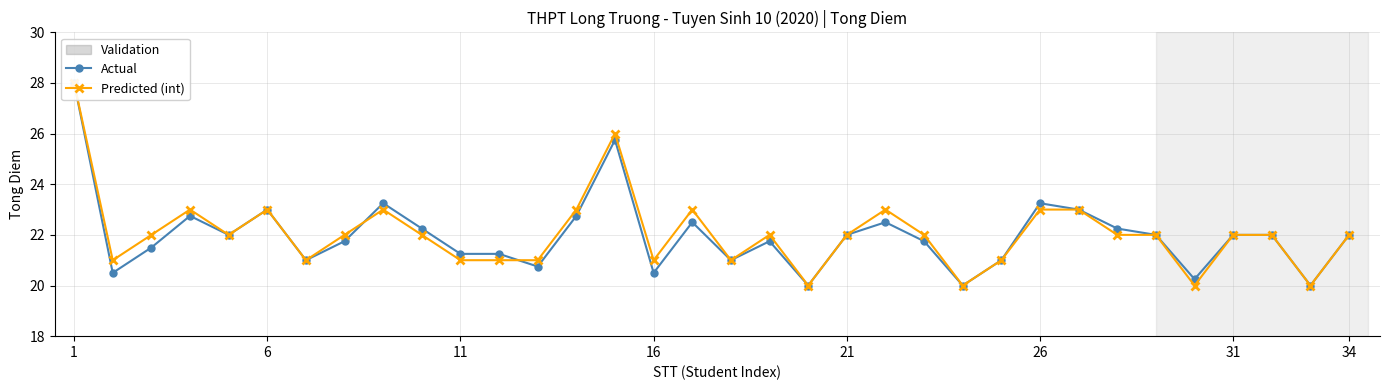

Reading left to right, transcribe all the data shown in this chart.

Actual: 28.0	20.5	21.5	22.8	22.0	23.0	21.0	21.8	23.2	22.2	21.2	21.2	20.8	22.8	25.8	20.5	22.5	21.0	21.8	20.0	22.0	22.5	21.8	20.0	21.0	23.2	23.0	22.2	22.0	20.2	22.0	22.0	20.0	22.0
Predicted (int): 28.0	21.0	22.0	23.0	22.0	23.0	21.0	22.0	23.0	22.0	21.0	21.0	21.0	23.0	26.0	21.0	23.0	21.0	22.0	20.0	22.0	23.0	22.0	20.0	21.0	23.0	23.0	22.0	22.0	20.0	22.0	22.0	20.0	22.0